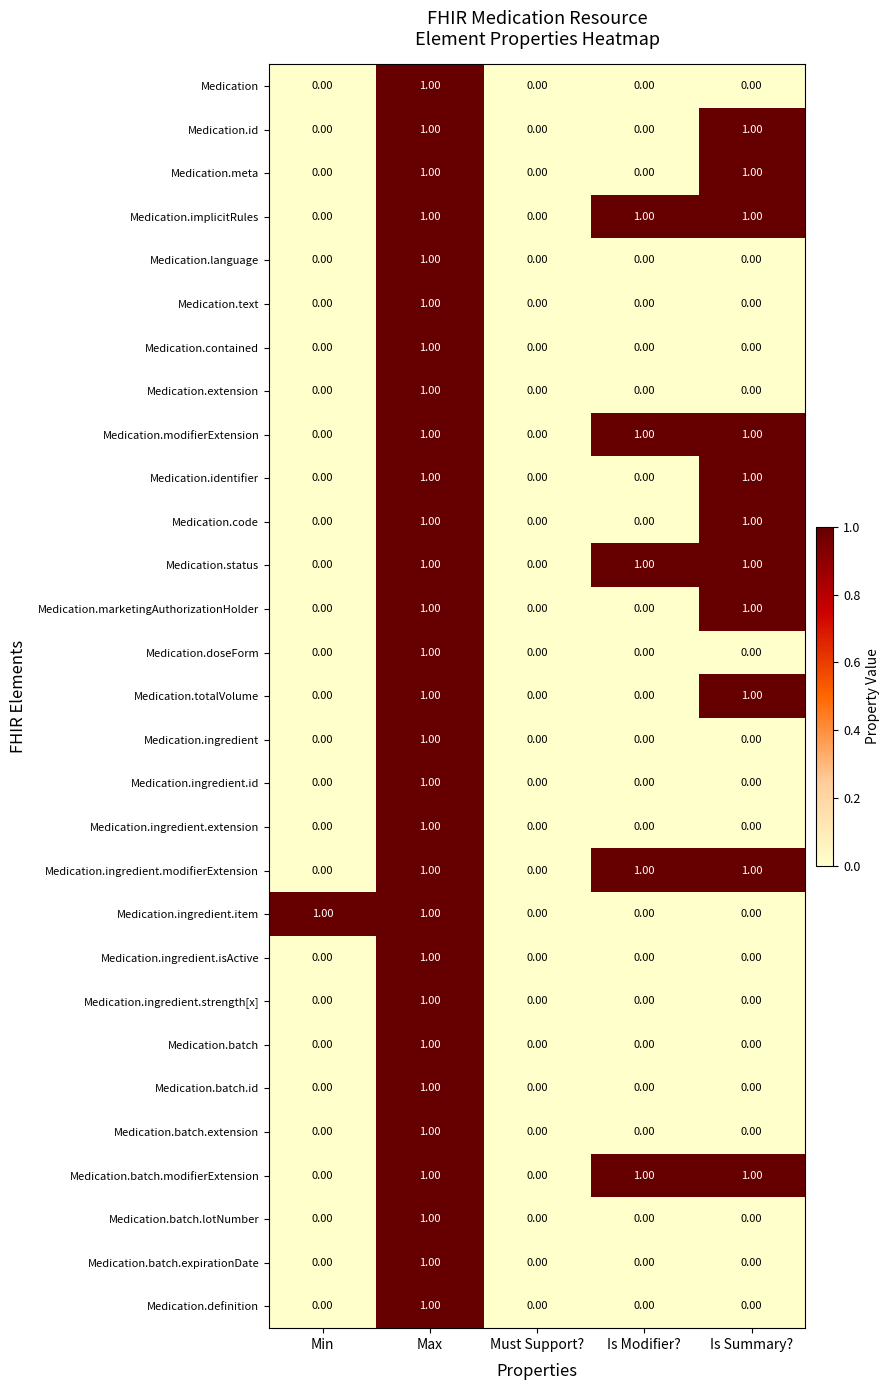

At which category is the sum across all series the highest?

Max